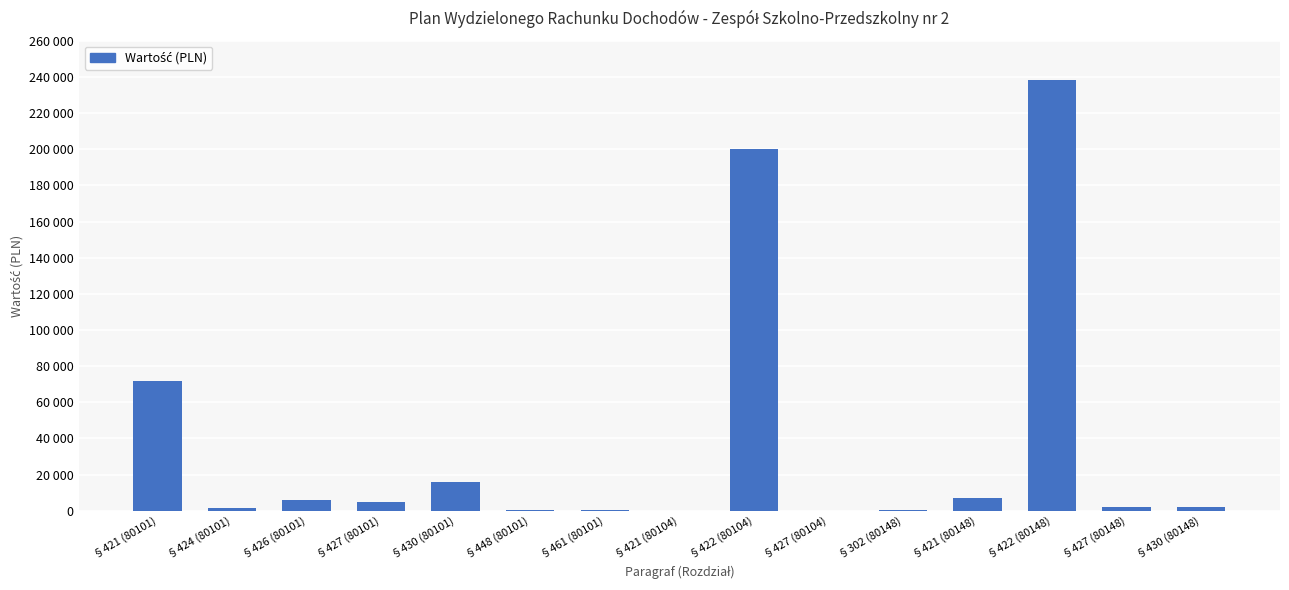

How many distinct data groups are displayed?

1